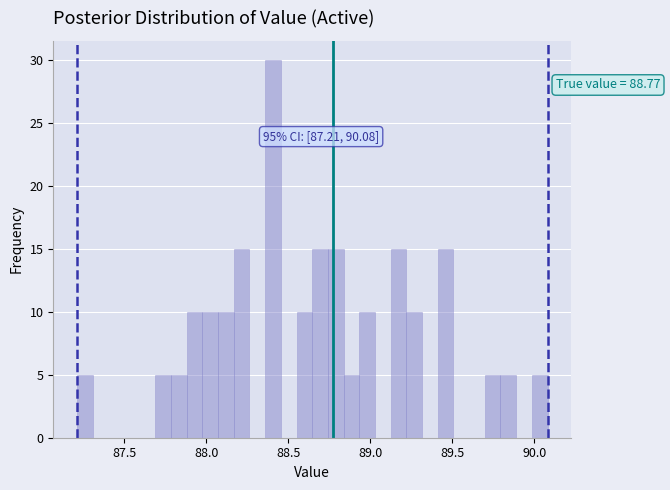

Around what value on the x-axis is the tallest bar? Give the approximate position of its centre, as read against the axis.

88.40